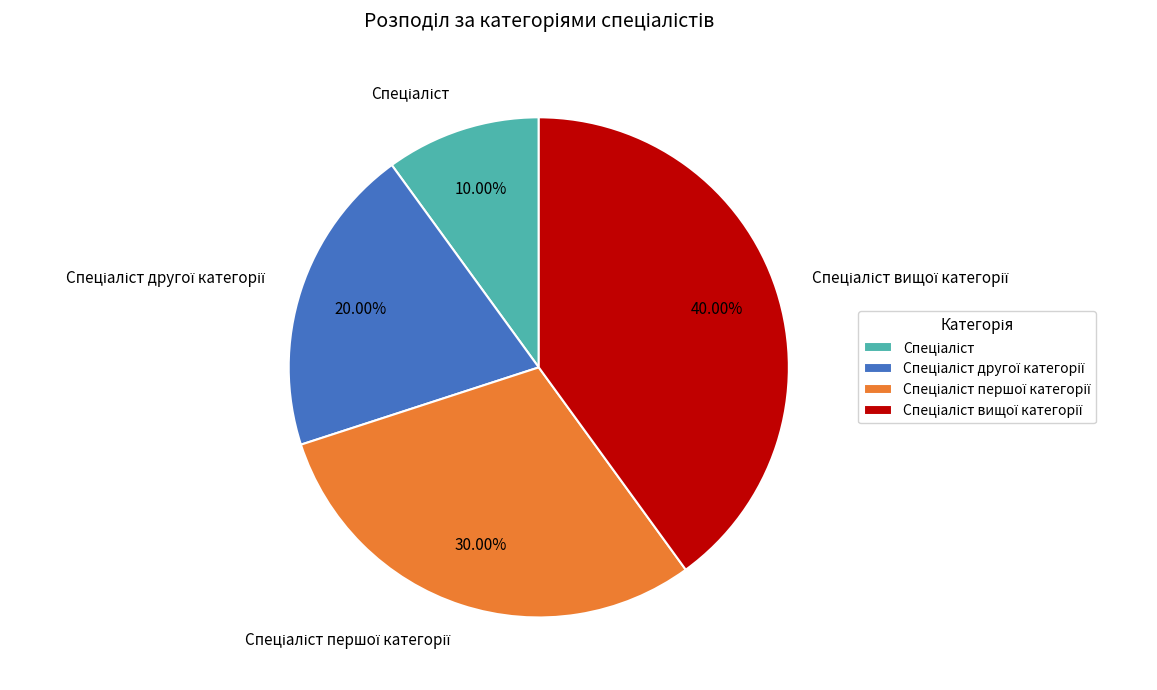

Count the number of slices in the pie.

4